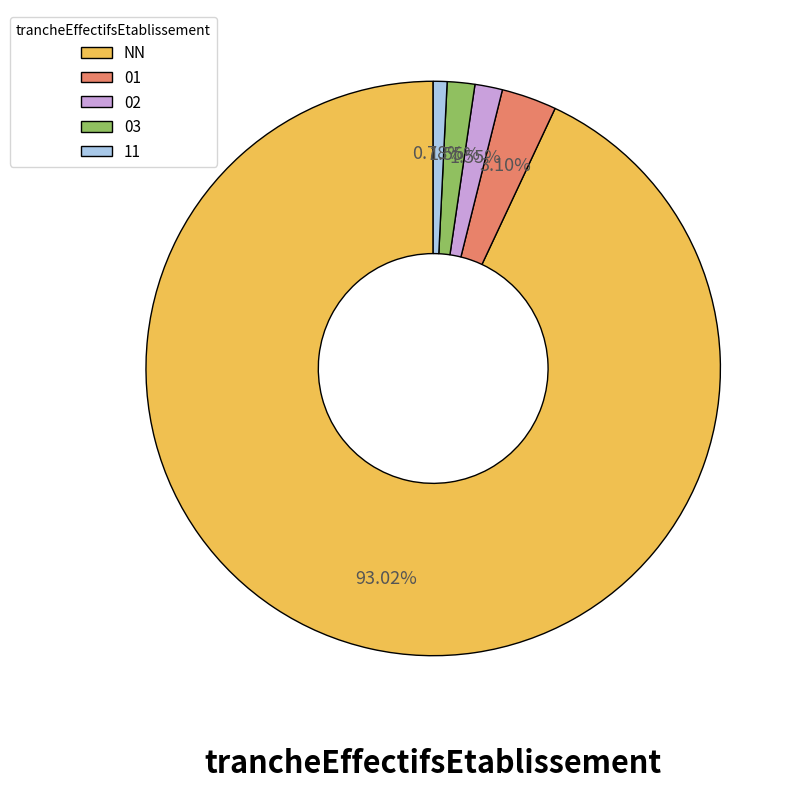

To the nearest percent, what percentage of the pie is 11?

1%